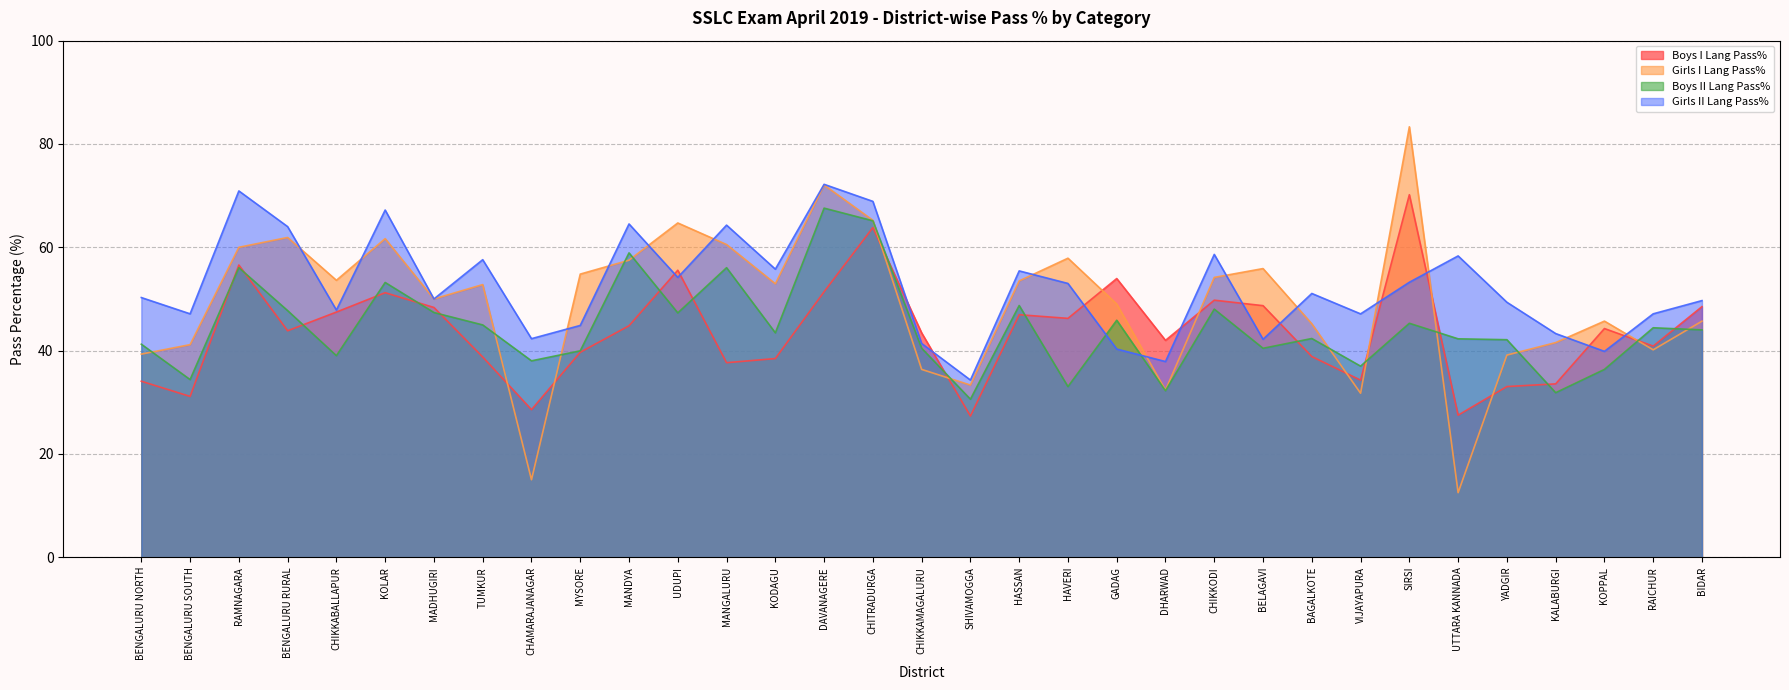

How many series are shown in this chart?

4